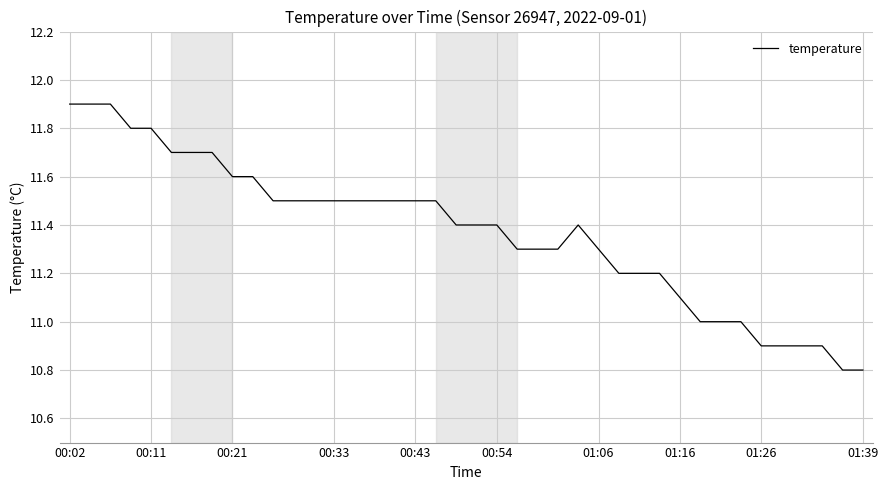

What is the maximum value shown in the chart?

11.9